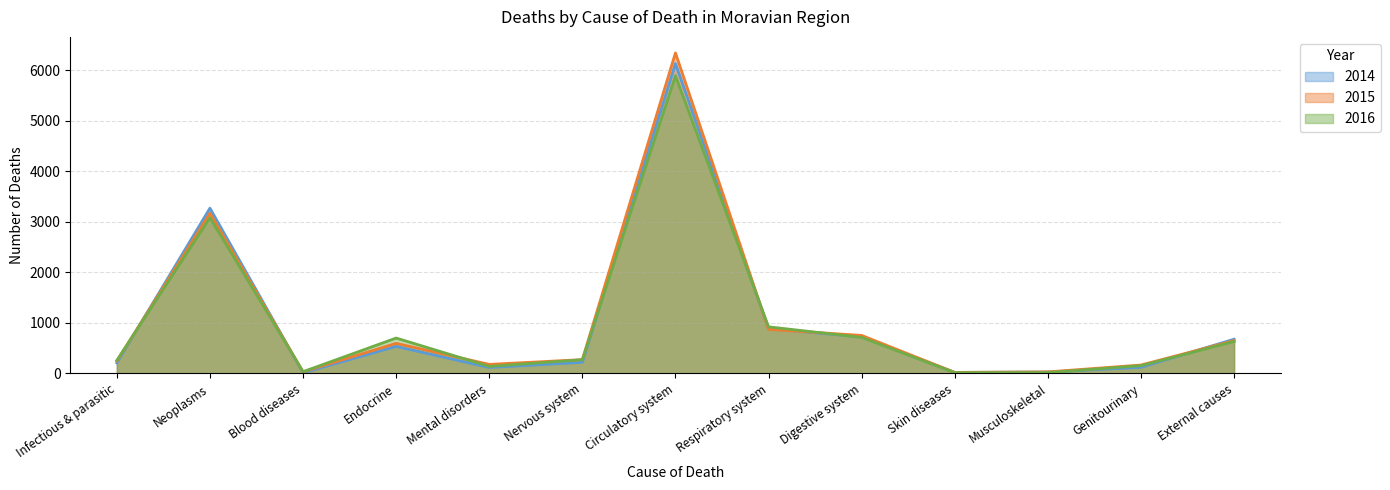

What position from the left is Musculoskeletal?

11